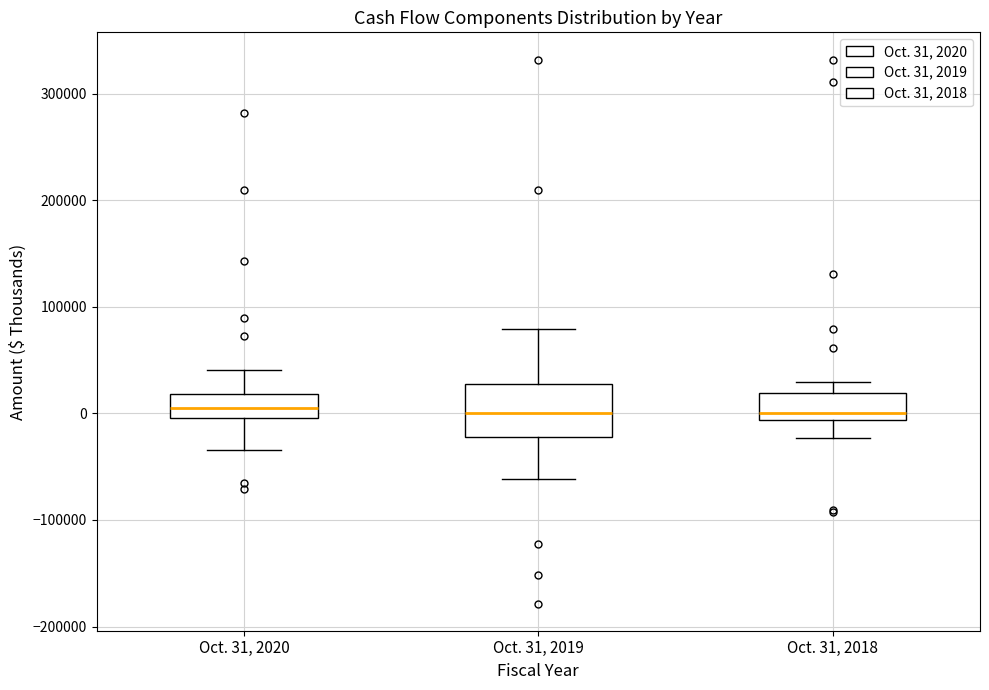

Where does the upper whisker of the box for Oct. 31, 2020 end on the y-axis? The values are not printed on the chart, so give them approximately, as read against the axis.

40000